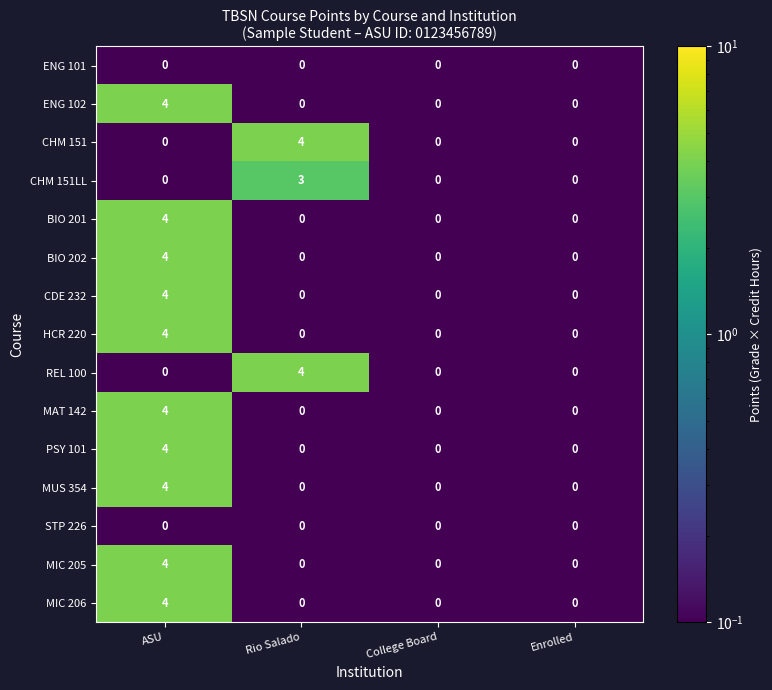

What is the total value across all series at Enrolled?

0